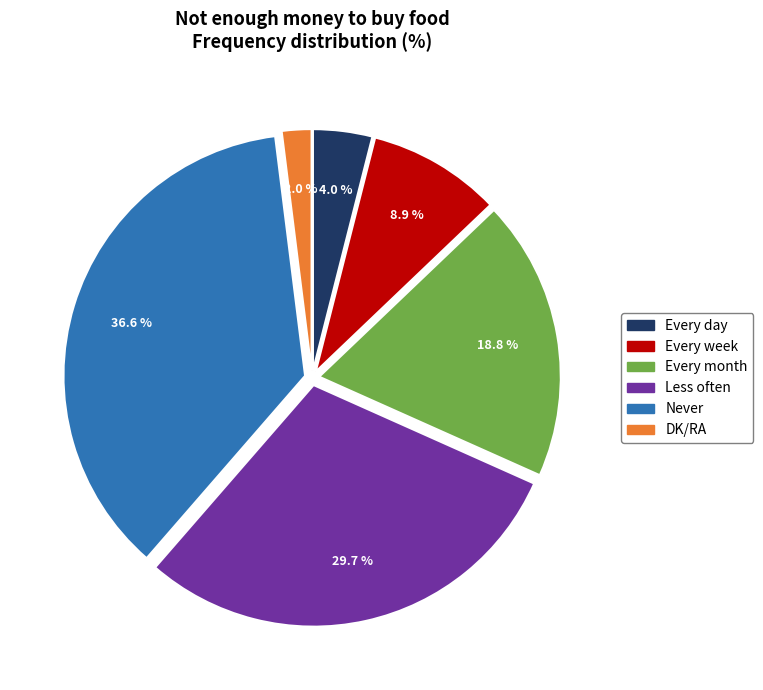

Which slice is the largest?

Never